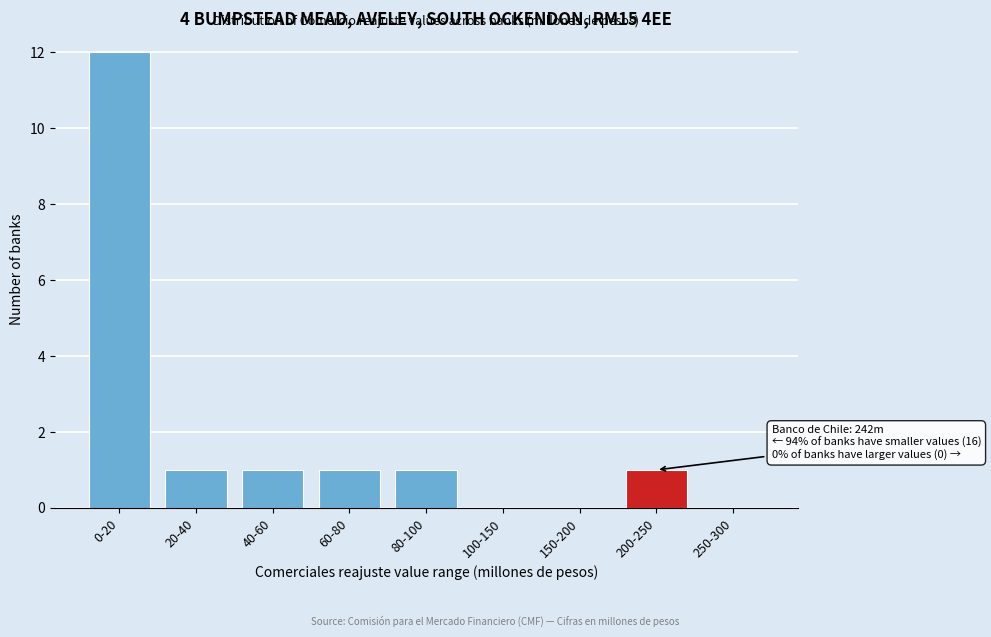

Reading right to left, list all the values displayed in this chart.

250-300=0	200-250=1	150-200=0	100-150=0	80-100=1	60-80=1	40-60=1	20-40=1	0-20=12